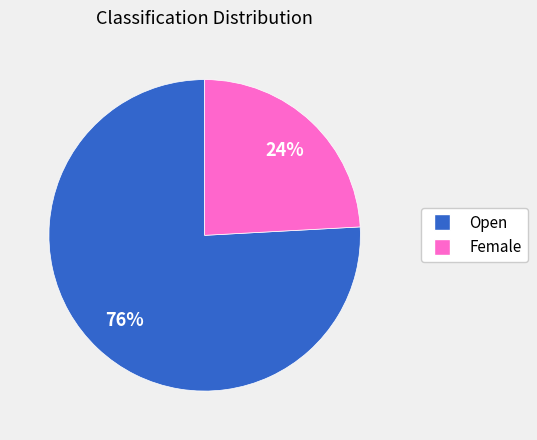

Count the number of slices in the pie.

2